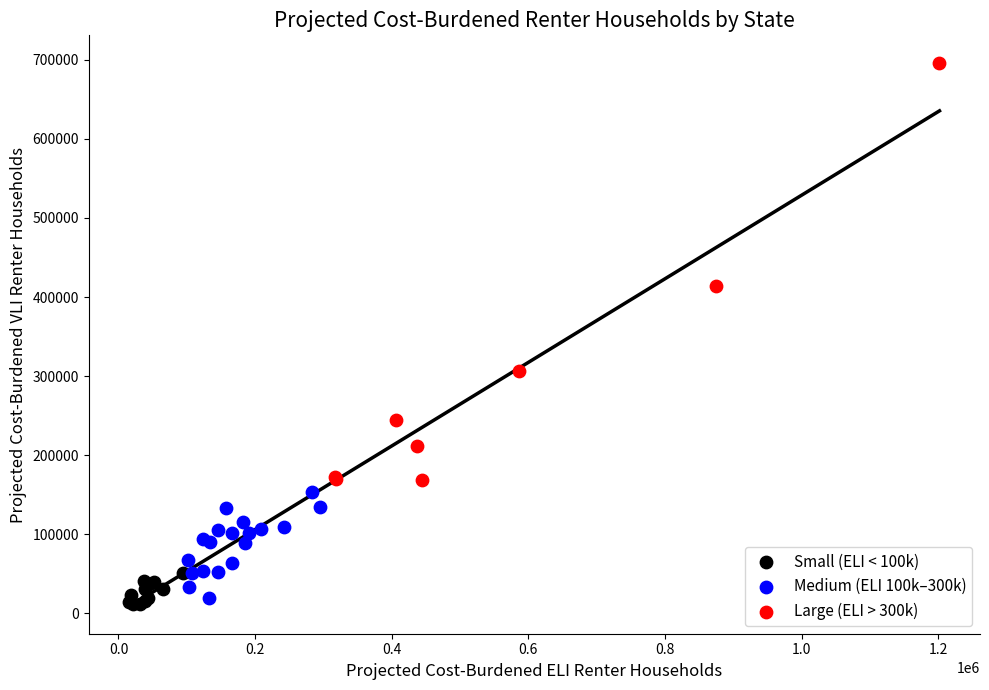

Which series contains the highest Y value?

Large (ELI > 300k)